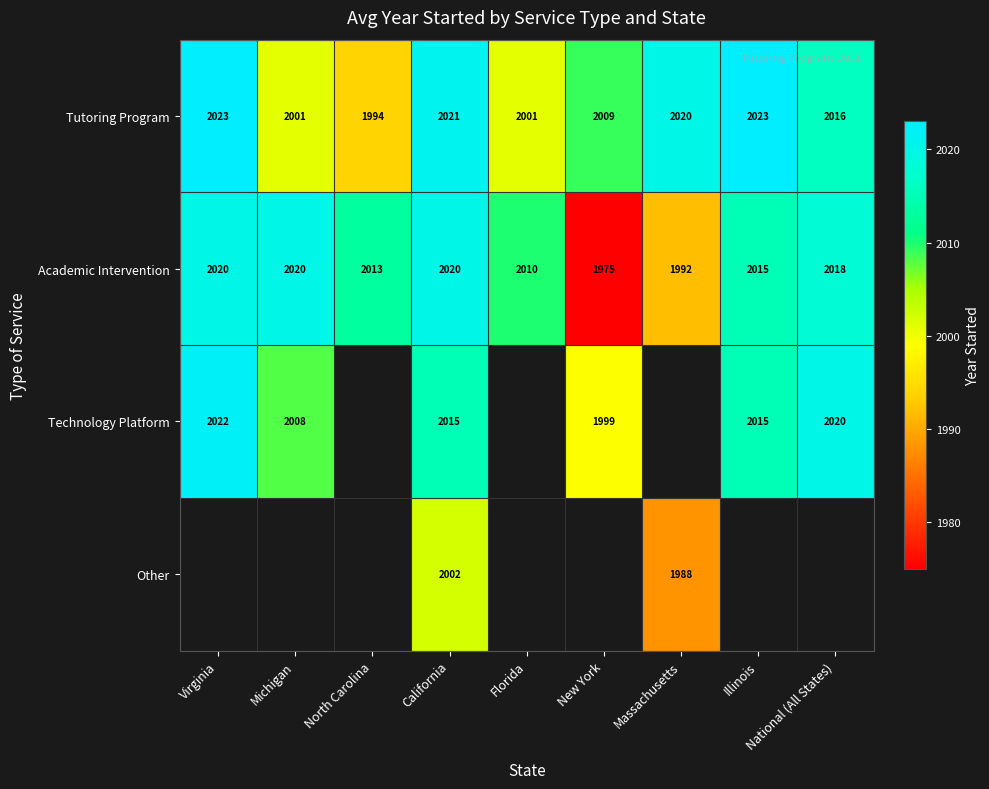

Is it true that Technology Platform equals 2733 at New York?

False